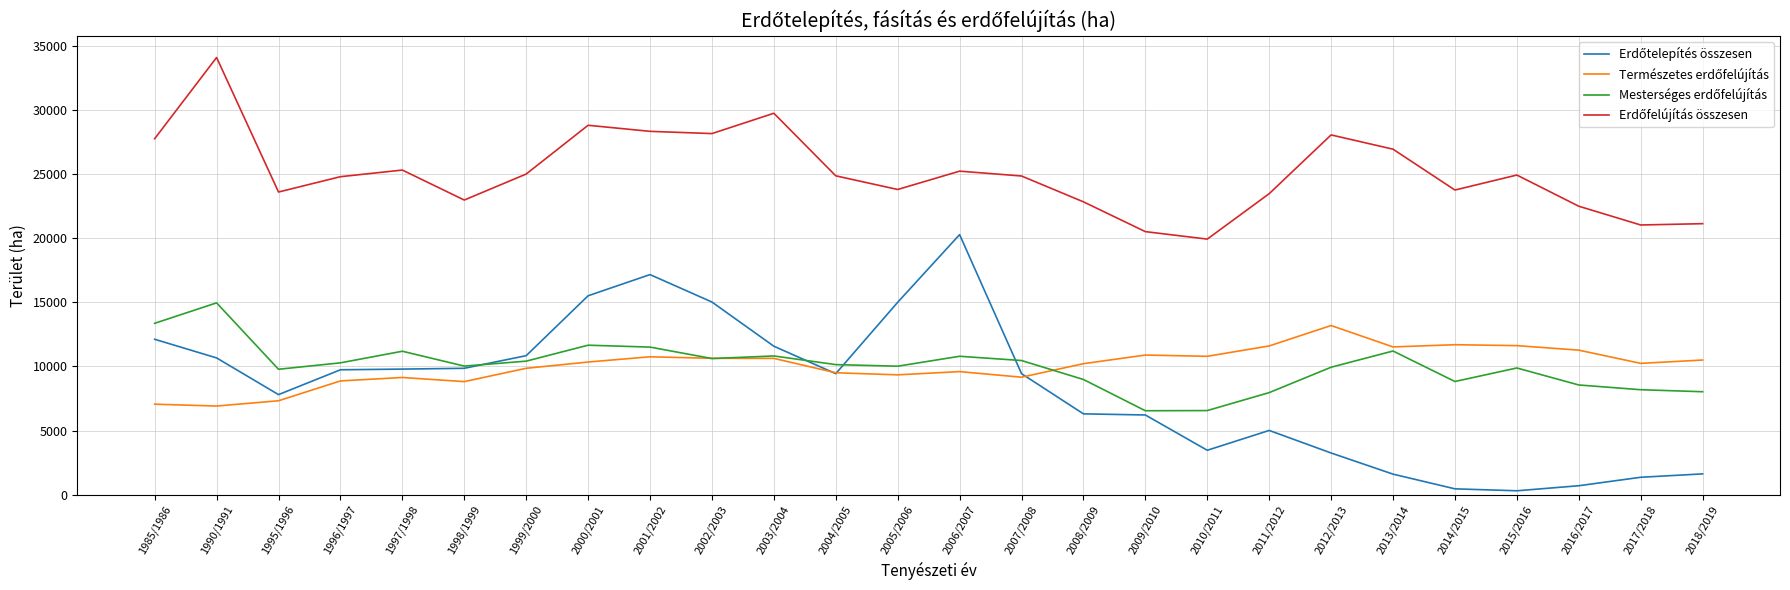

What is the spread (max minus min) of values at 2009/2010?

14307